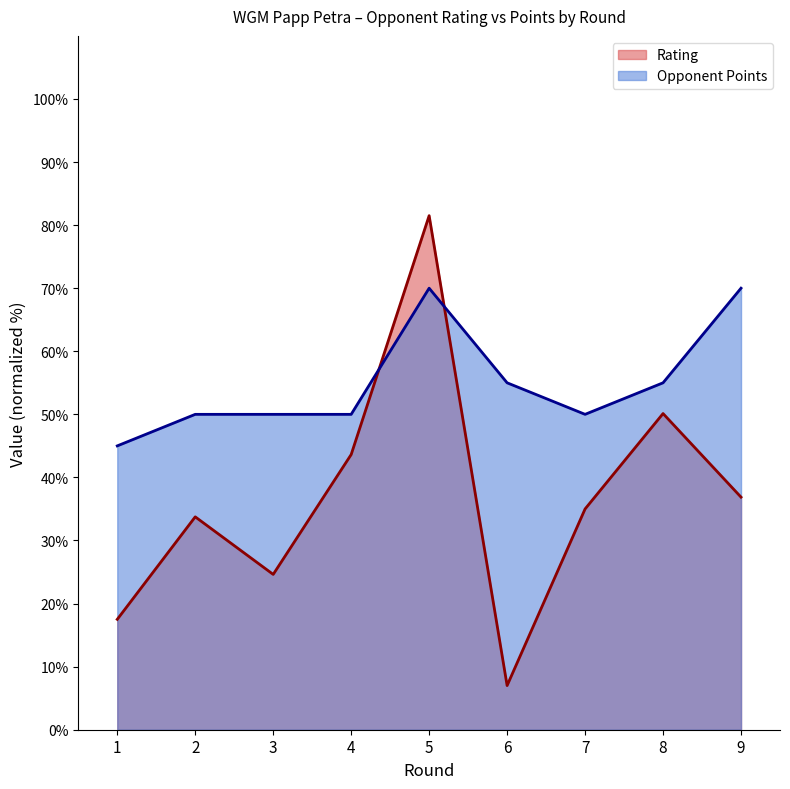

Which has a higher value, 3 or 6?

3